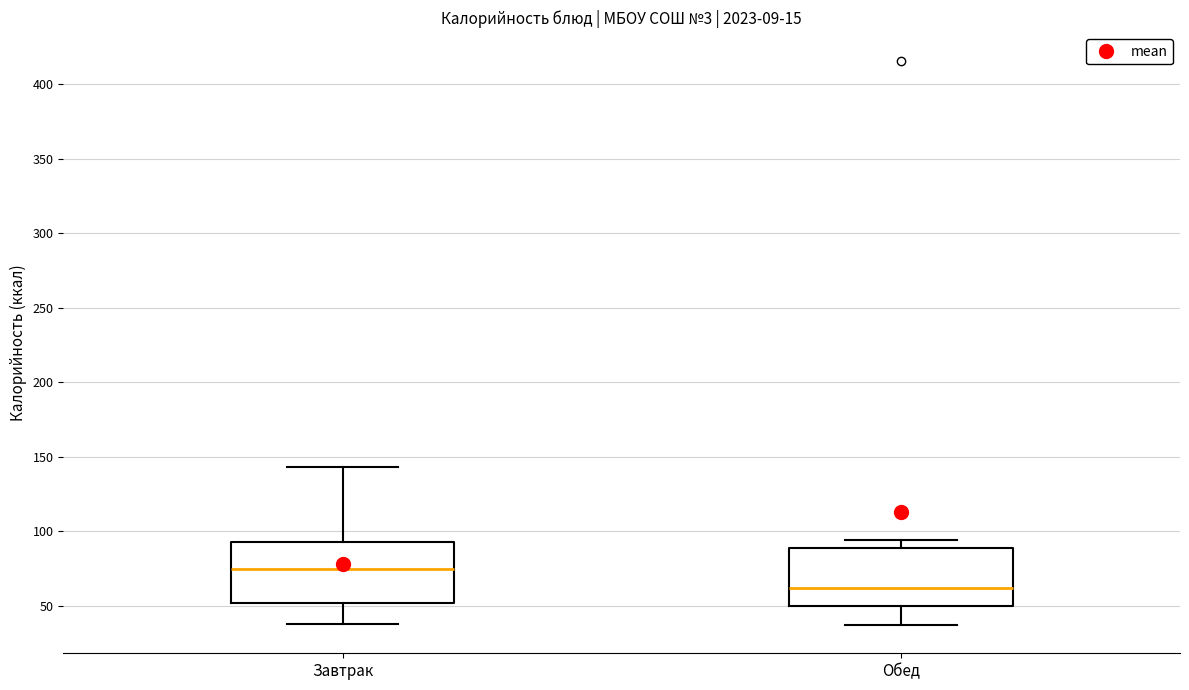

Where is the upper edge of the box for Завтрак on the y-axis? The values are not printed on the chart, so give them approximately, as read against the axis.

95